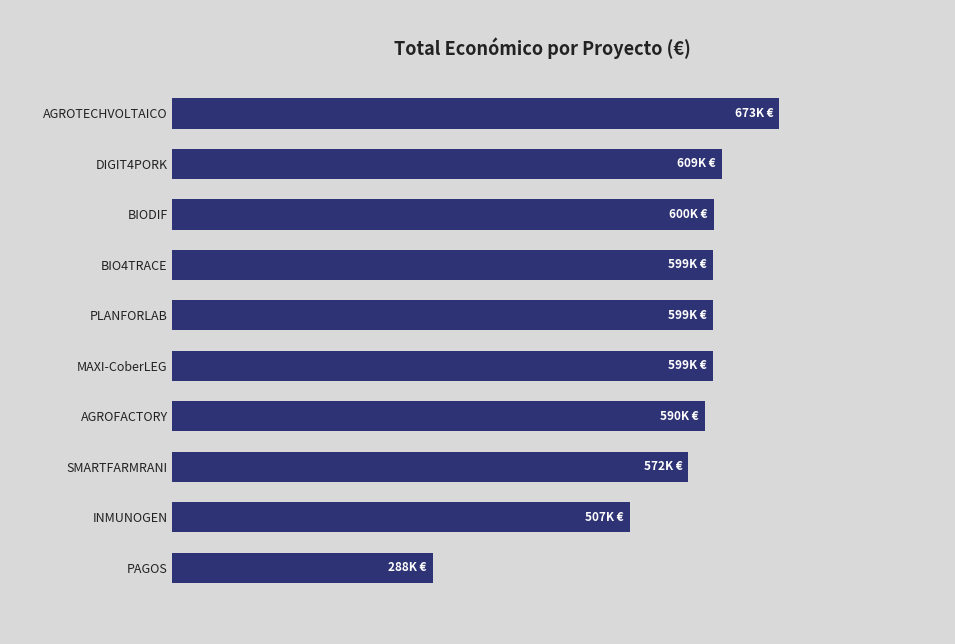

How many categories are shown in the chart?

10